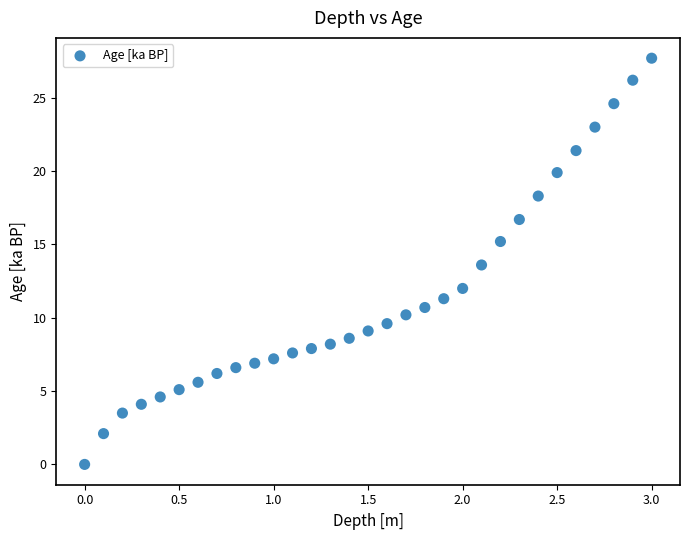

What Y value in the scatter plot is closest to 13?

13.6